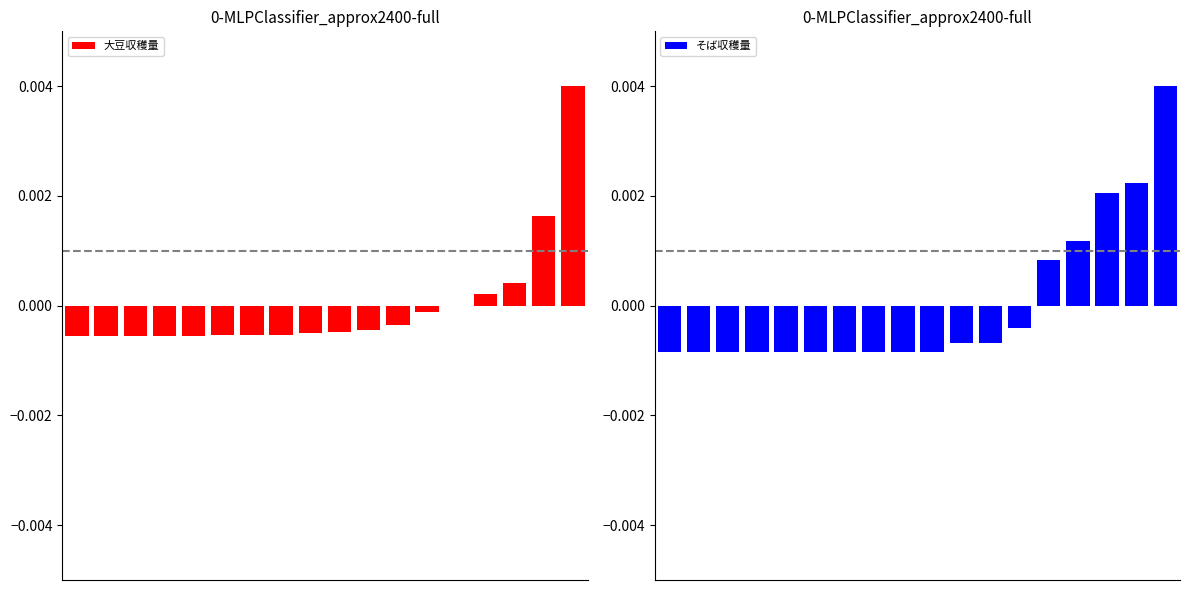

What are all the series names shown in the legend?

大豆収穫量, そば収穫量